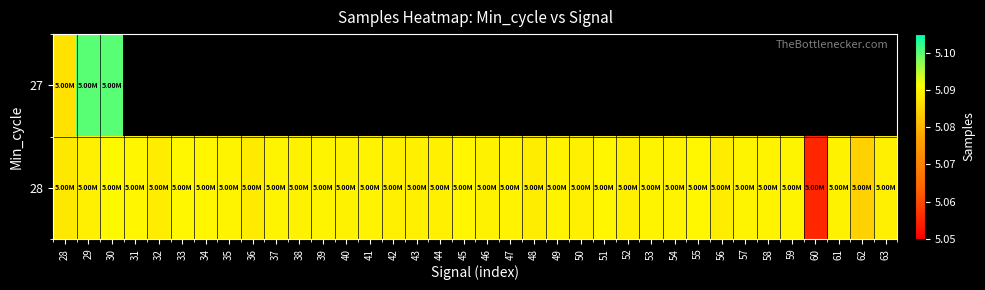

Is the value of 28 at 28 greater than the value of 27 at 41?

No